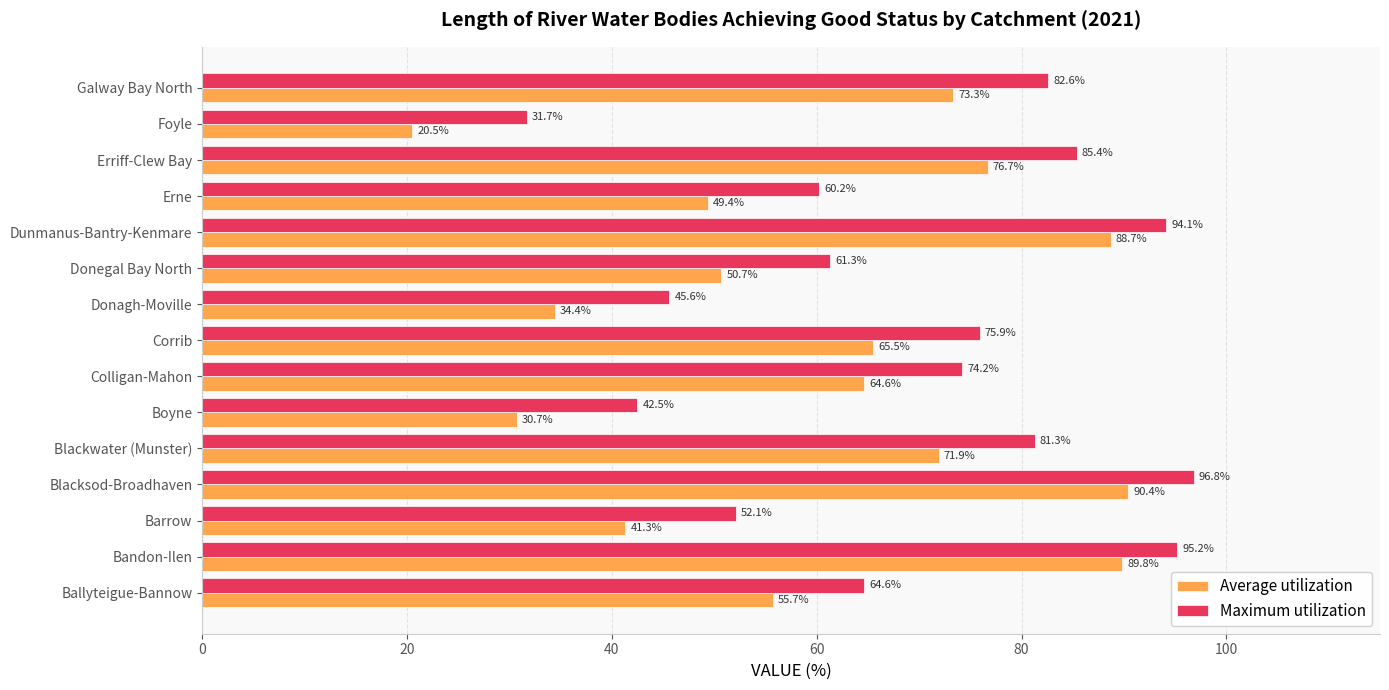

Which category has the highest value across all series?

Blacksod-Broadhaven